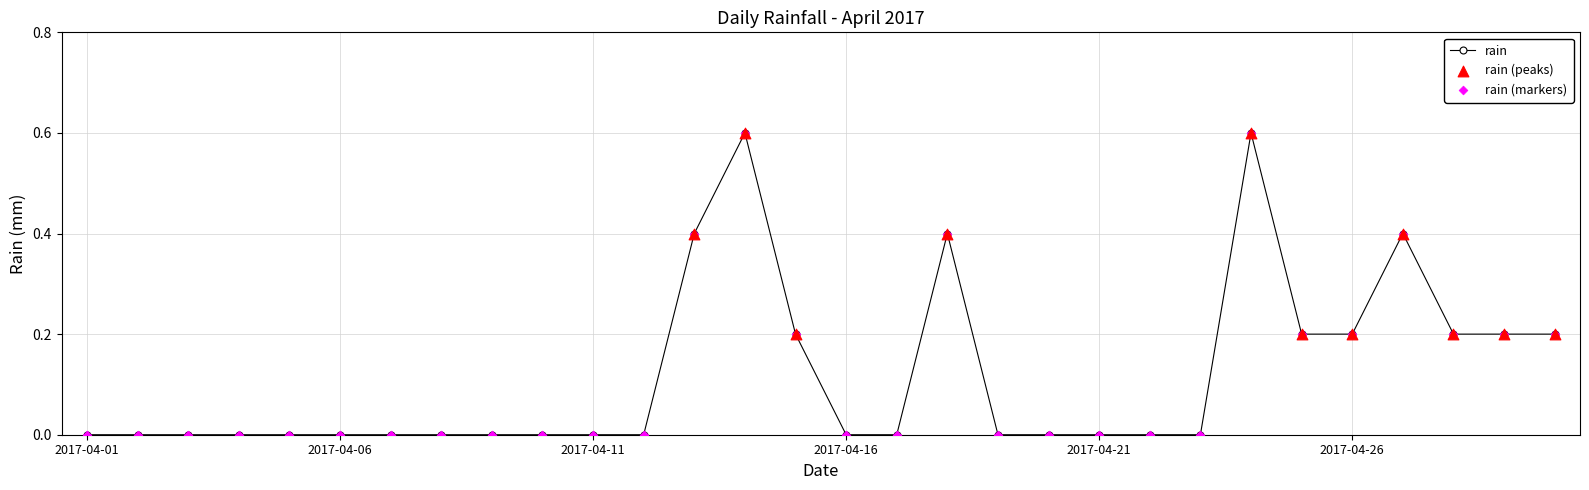

What is the value of the 26th point from the left?

0.2